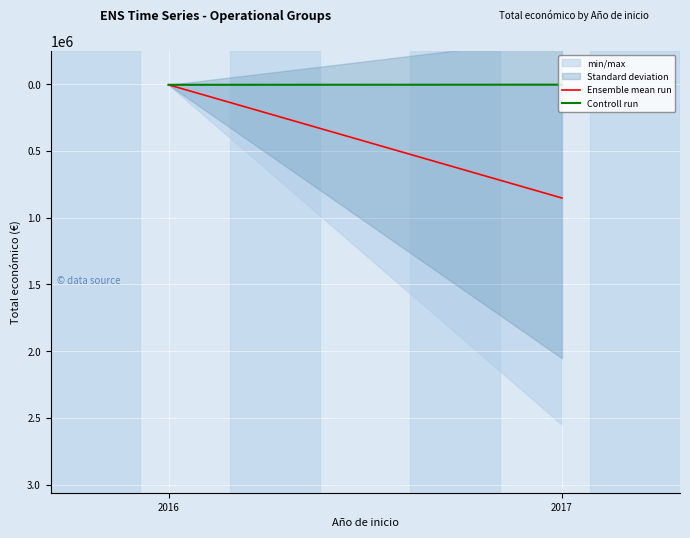

Reading left to right, what are all the values shown in this chart?

Ensemble mean run: 2016=6000.0	2017=853869.7
Controll run: 2016=6000.0	2017=5000.0